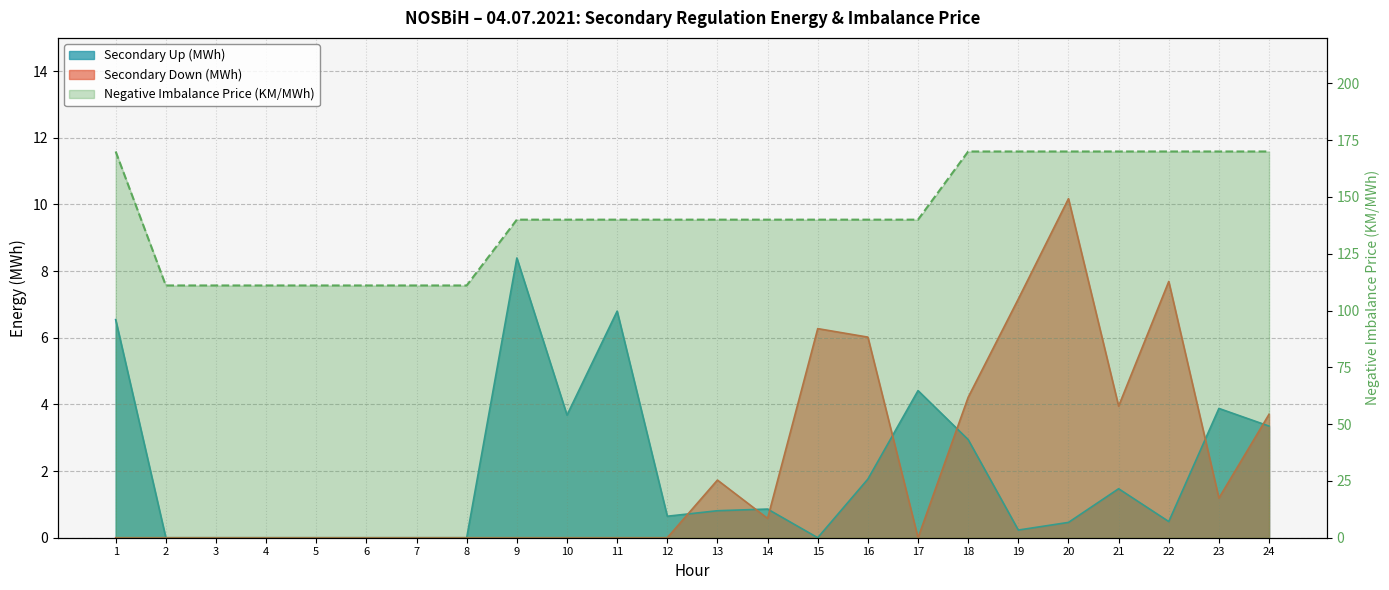

Reading left to right, list all the values displayed in this chart.

Secondary Up (MWh): 1=6.5	2=0.0	3=0.0	4=0.0	5=0.0	6=0.0	7=0.0	8=0.0	9=8.4	10=3.7	11=6.8	12=0.6	13=0.8	14=0.9	15=0.0	16=1.8	17=4.4	18=2.9	19=0.2	20=0.5	21=1.5	22=0.5	23=3.9	24=3.4
Secondary Down (MWh): 1=0.0	2=0.0	3=0.0	4=0.0	5=0.0	6=0.0	7=0.0	8=0.0	9=0.0	10=0.0	11=0.0	12=0.0	13=1.7	14=0.6	15=6.3	16=6.0	17=0.0	18=4.2	19=7.2	20=10.2	21=4.0	22=7.7	23=1.2	24=3.7
Negative Imbalance Price (KM/MWh): 1=170.0	2=111.0	3=111.0	4=111.0	5=111.0	6=111.0	7=111.0	8=111.0	9=140.0	10=140.0	11=140.0	12=140.0	13=140.0	14=140.0	15=140.0	16=140.0	17=140.0	18=170.0	19=170.0	20=170.0	21=170.0	22=170.0	23=170.0	24=170.0